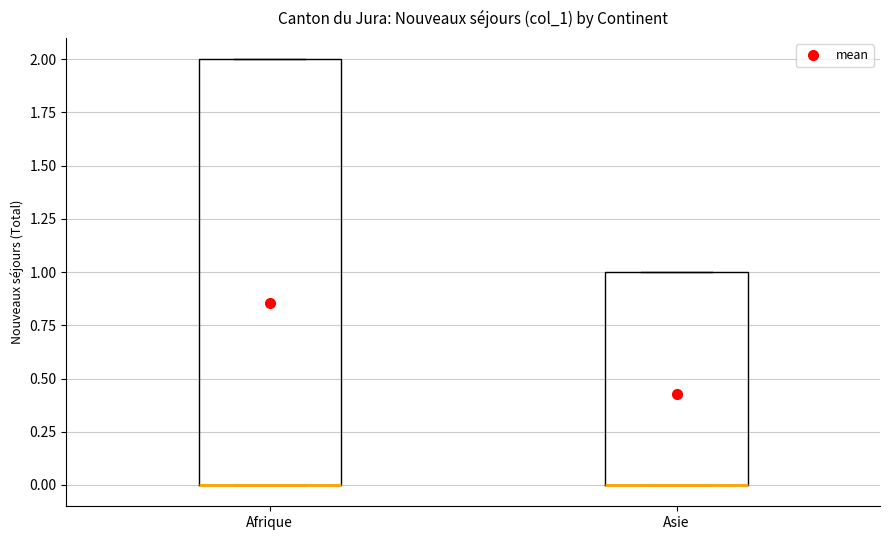

Where is the lower edge of the box for Afrique on the y-axis? The values are not printed on the chart, so give them approximately, as read against the axis.

0